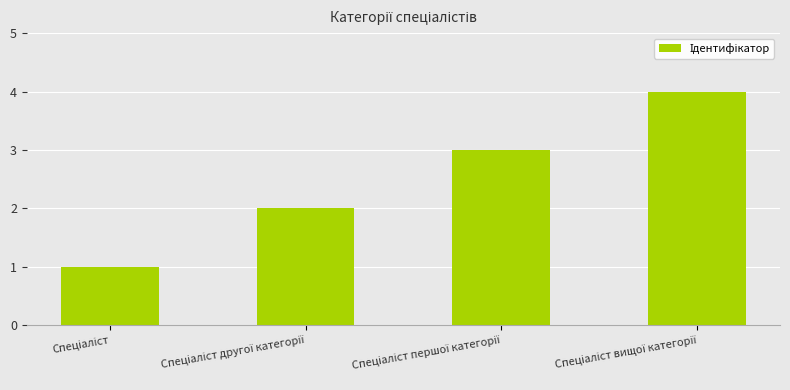

What is the greatest value displayed?

4